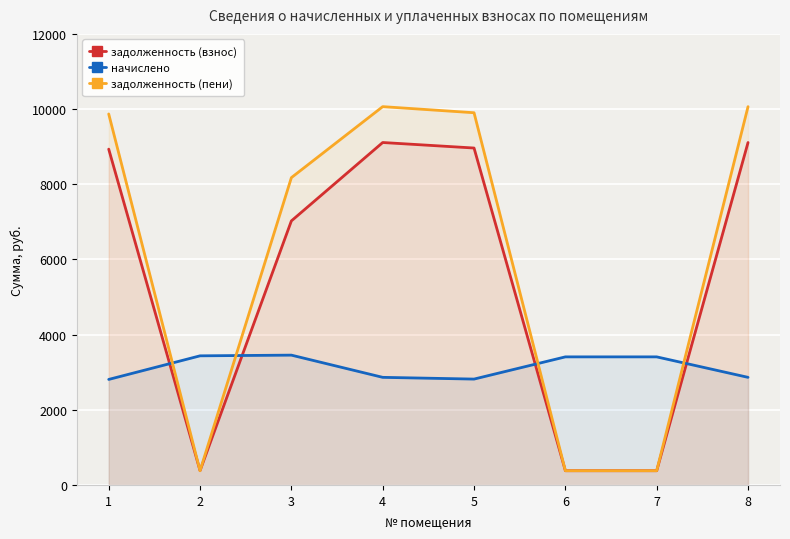

What is the spread (max minus min) of values at 5?

7085.9